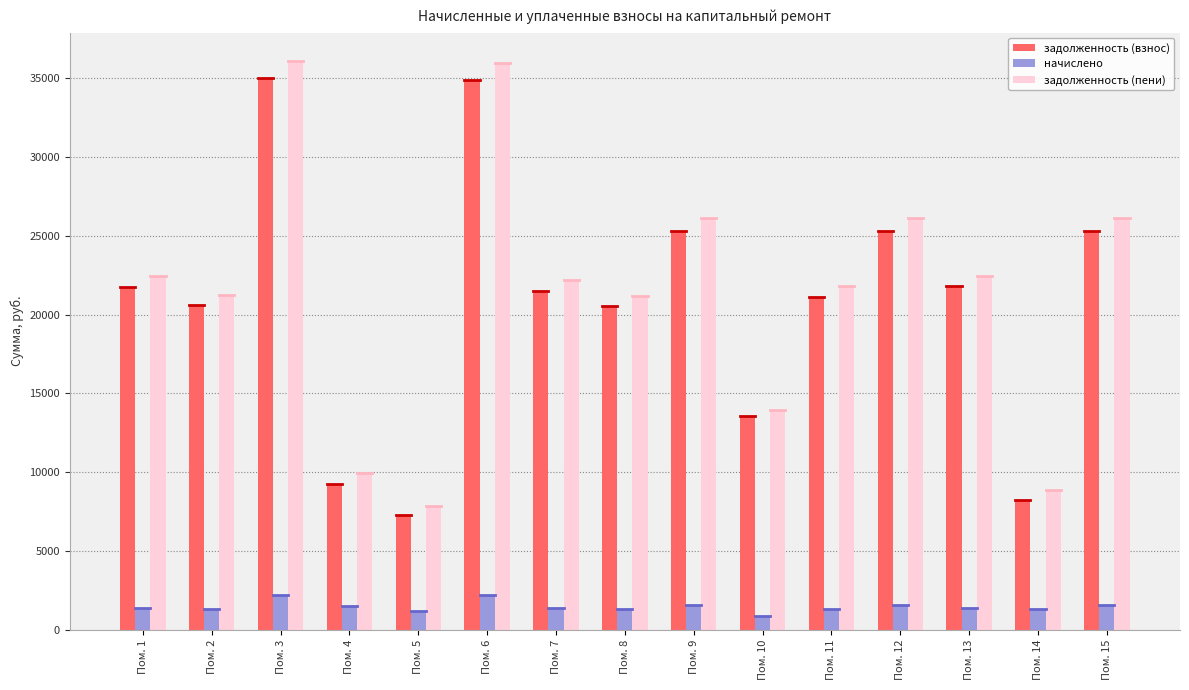

How many bars are there in total?

45